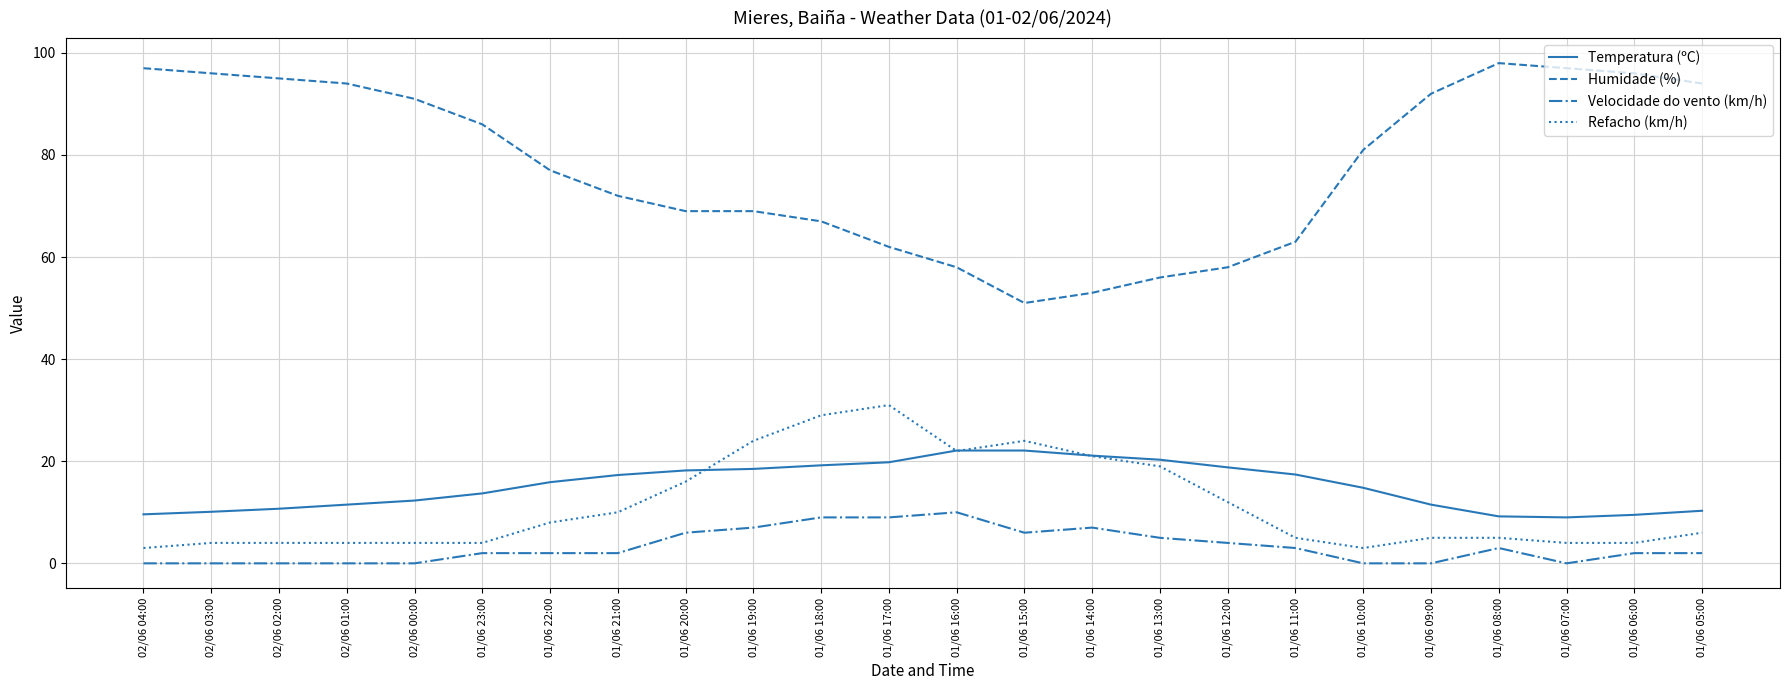

The Temperatura (ºC) series shows 22.1 at 01/06 16:00. True or false?

True